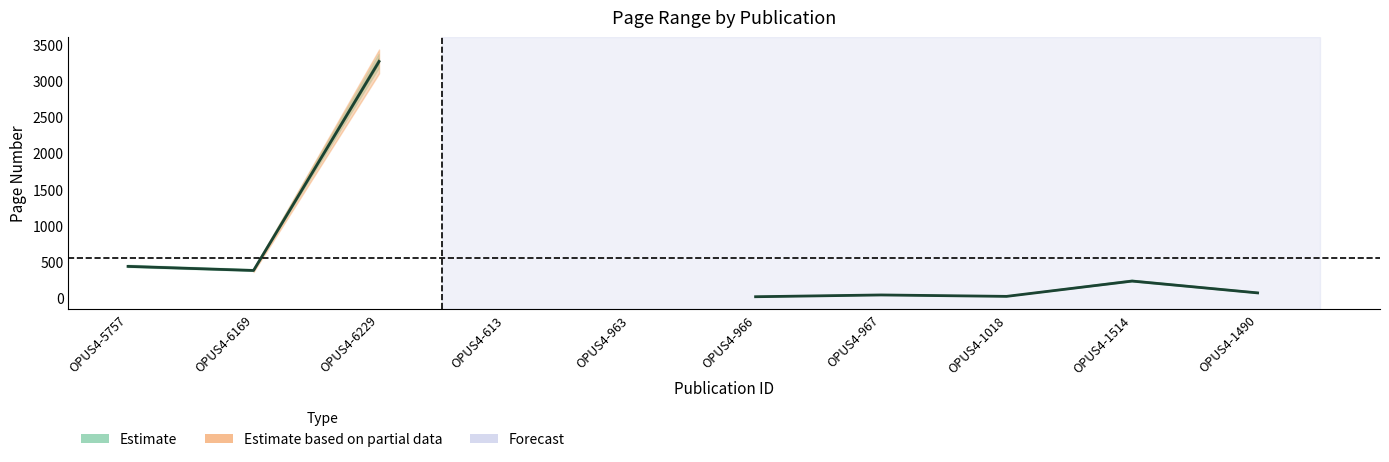

What is the label of the 5th point from the left?

OPUS4-963